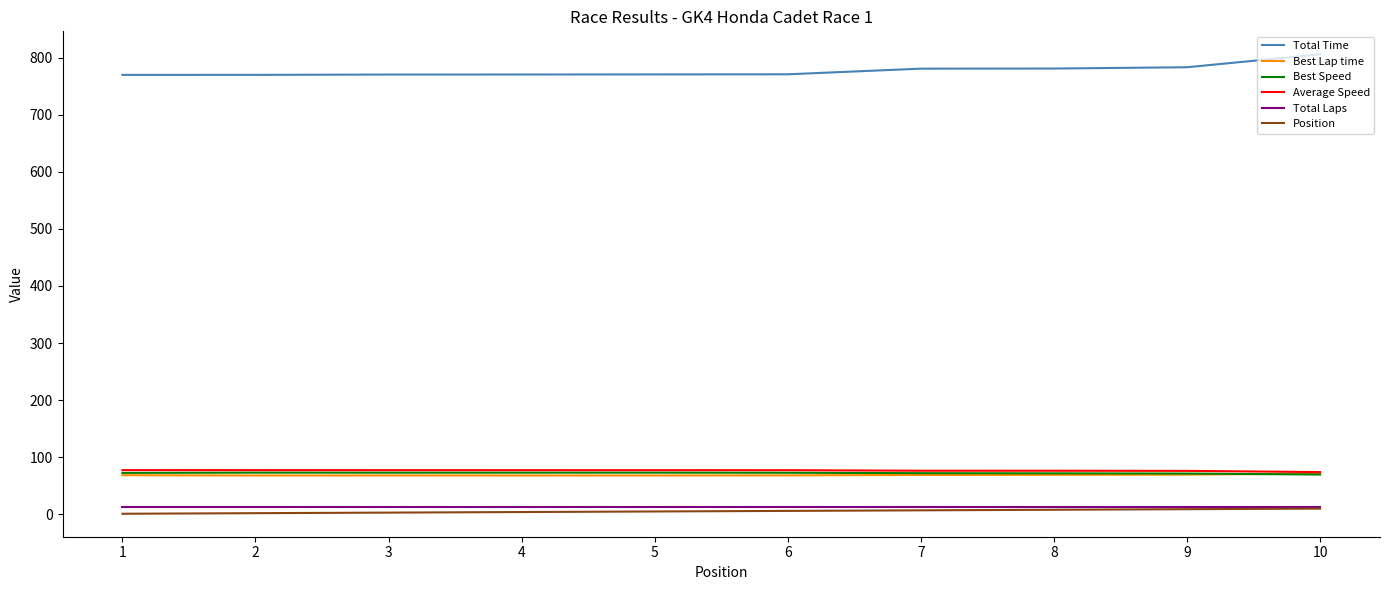

Which category has the highest value across all series?

10